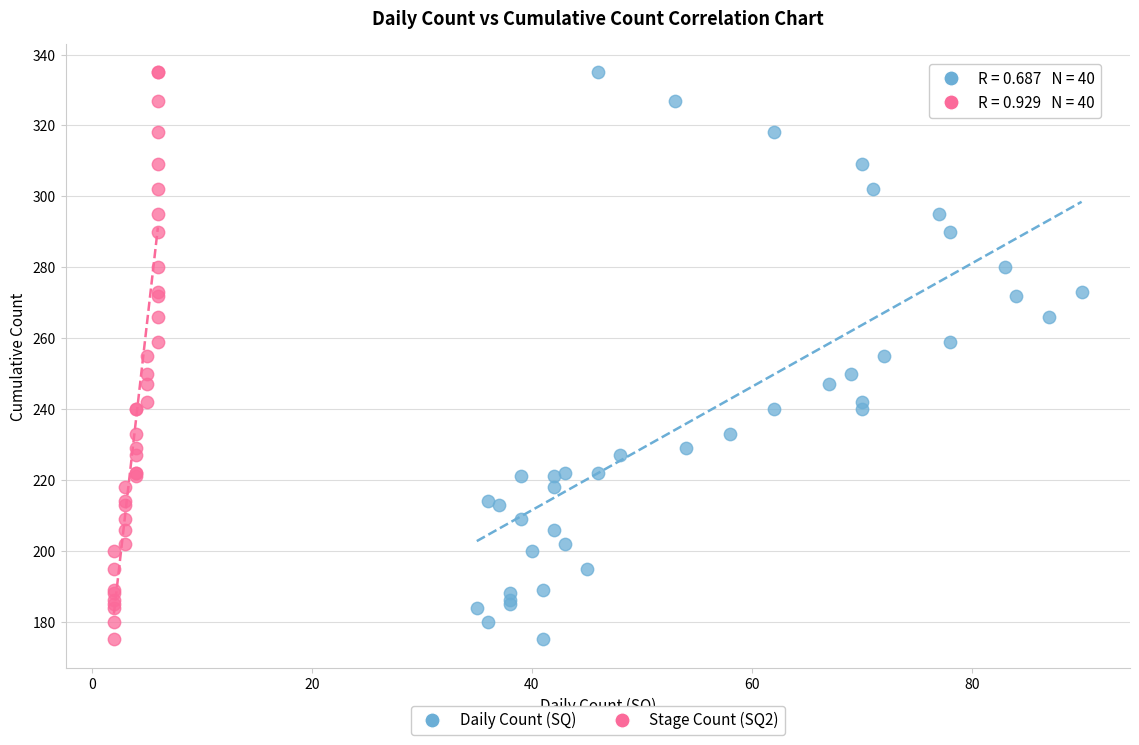

What are all the series names shown in the legend?

Daily Count (SQ), Stage Count (SQ2)